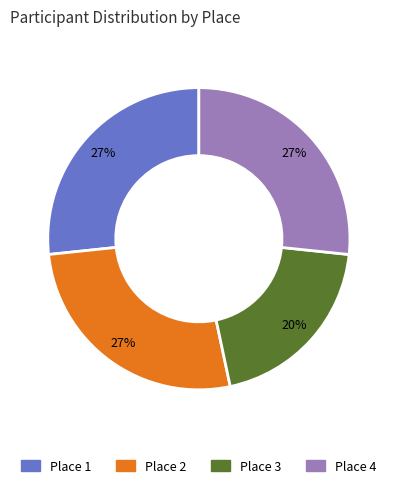

Combined, do Place 1 and Place 2 account for over 50%?

Yes